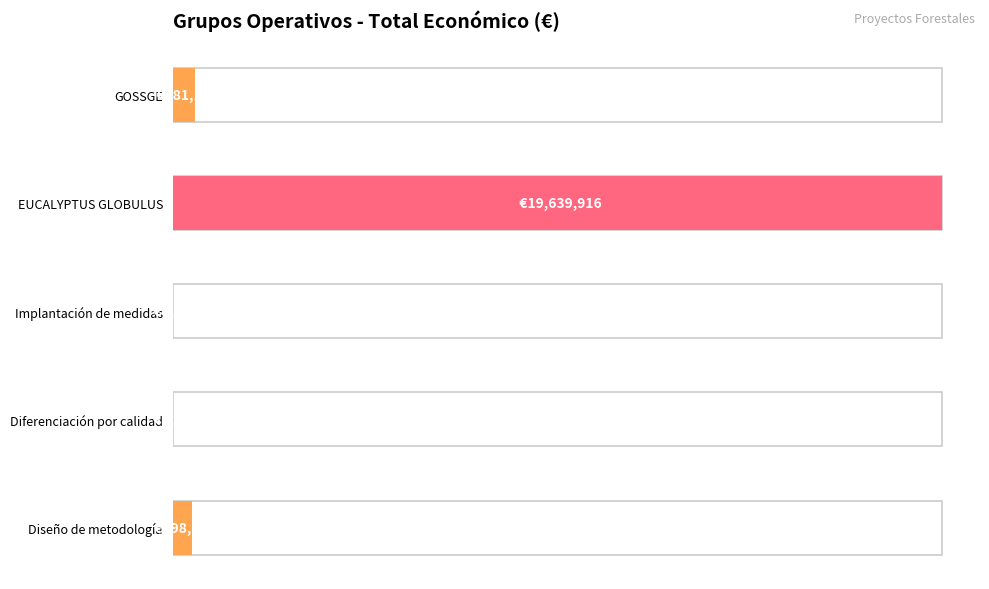

What is the maximum value shown in the chart?

19639916